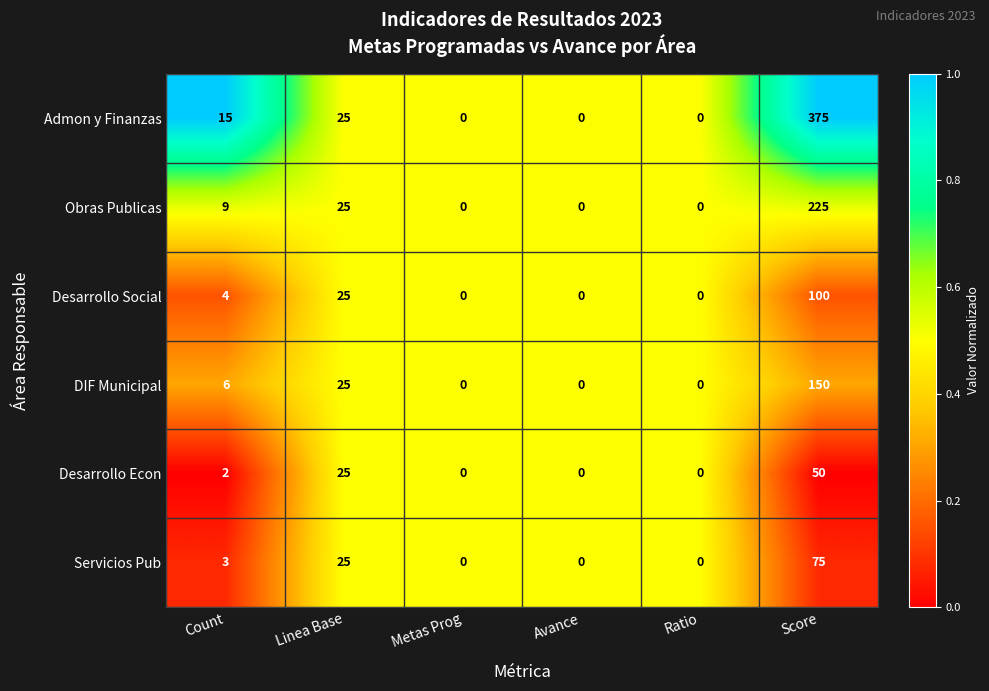

What is the approximate value of Desarrollo Social at Score, to the nearest 10?

100